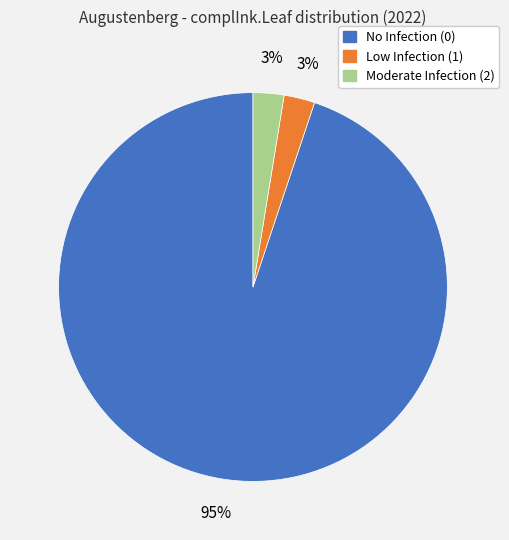

Is there a majority slice in this chart?

Yes